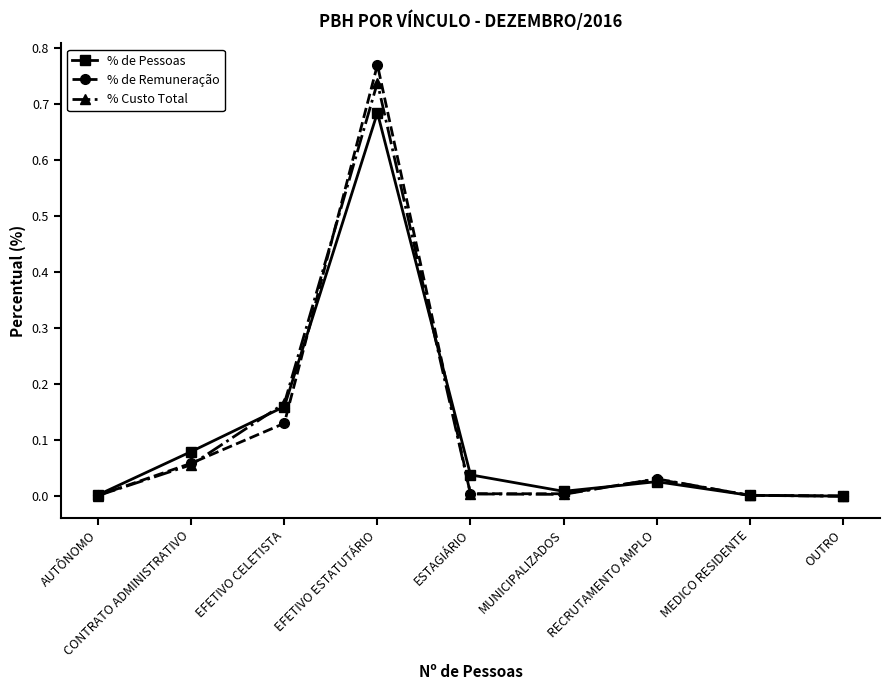

At which label does % Custo Total reach its peak?

EFETIVO ESTATUTÁRIO